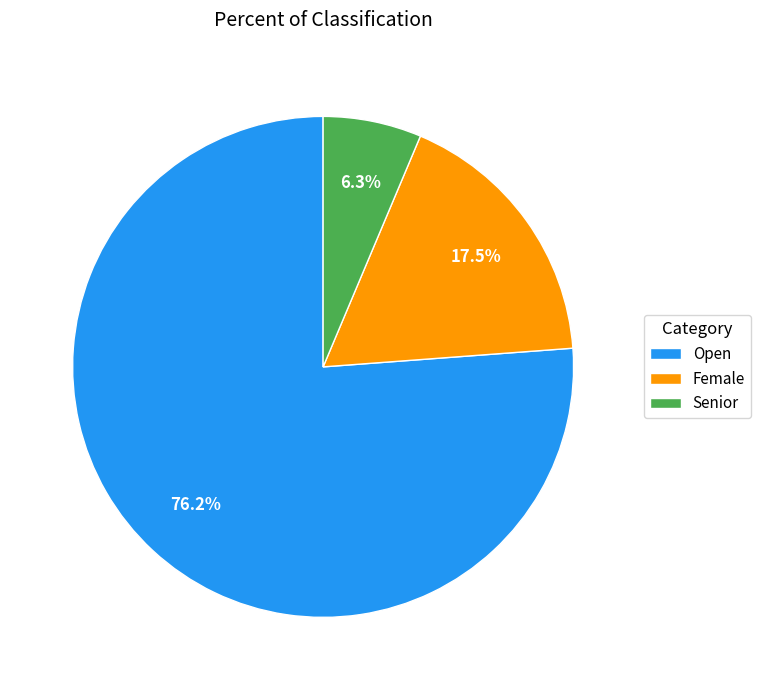

Combined, do Senior and Female account for over 50%?

No